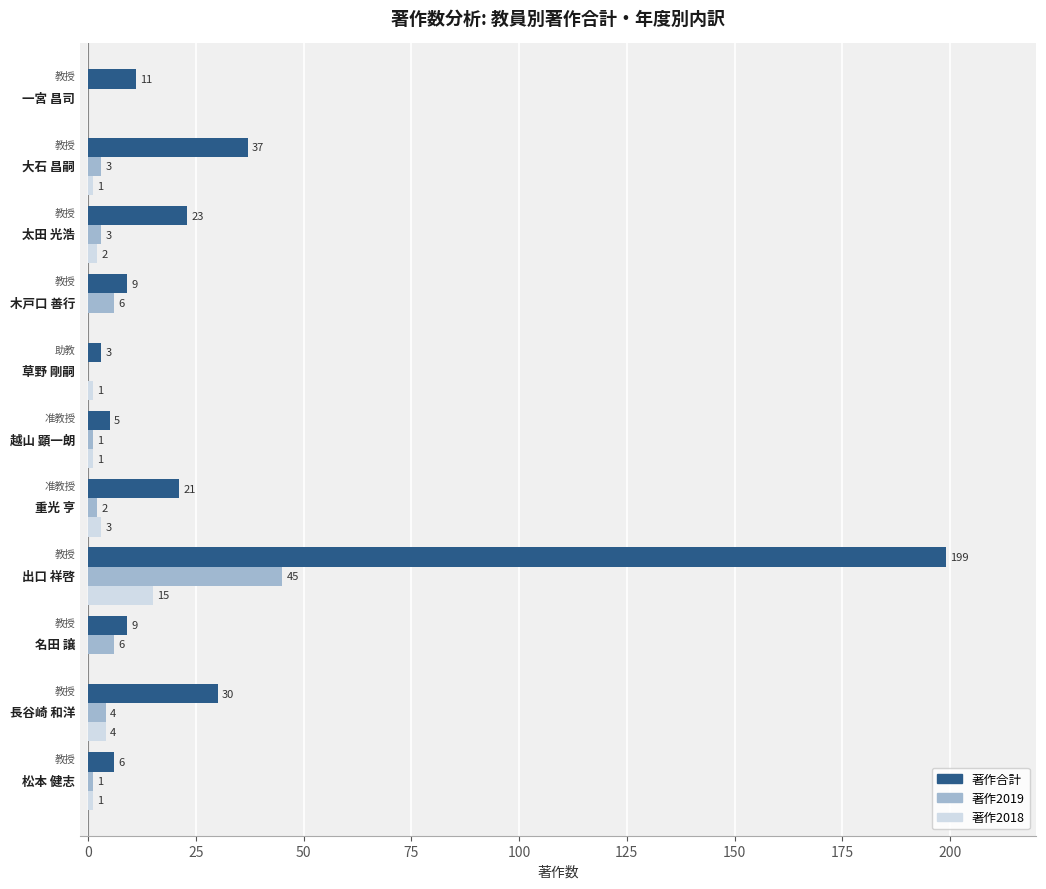

Which series has the largest total across all categories?

著作合計